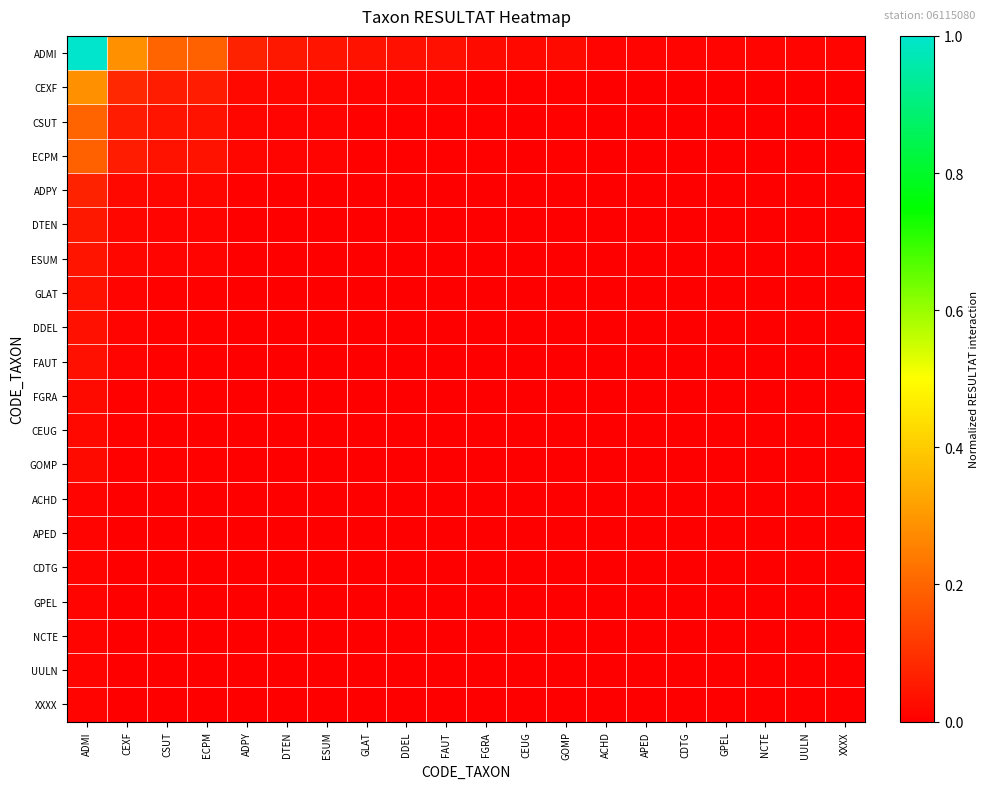

At how many categories does at least one series exceed 0?

20